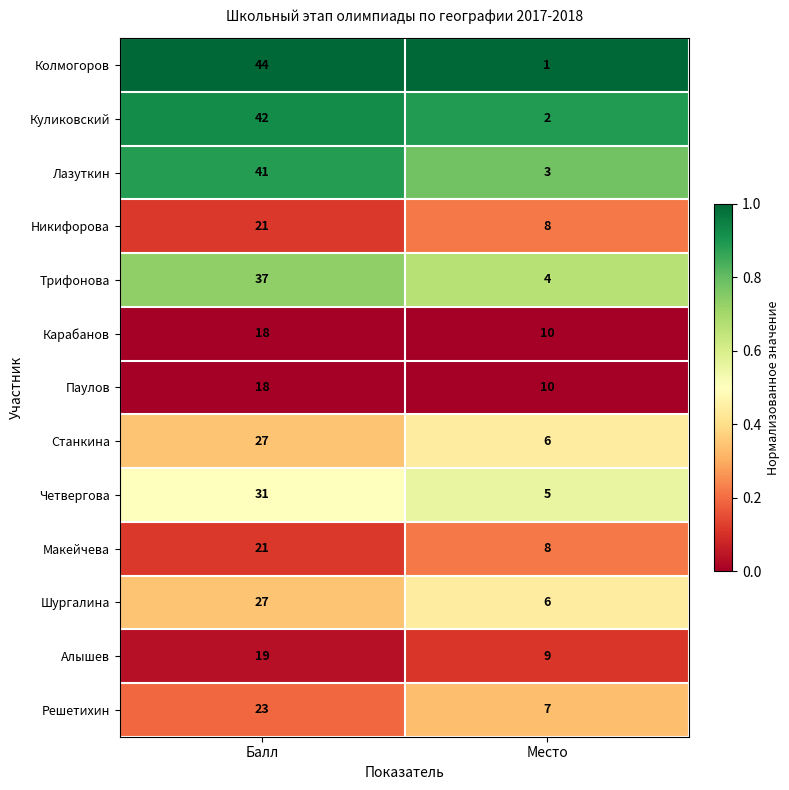

Reading left to right, transcribe all the data shown in this chart.

Колмогоров: Балл=44	Место=1
Куликовский: Балл=42	Место=2
Лазуткин: Балл=41	Место=3
Никифорова: Балл=21	Место=8
Трифонова: Балл=37	Место=4
Карабанов: Балл=18	Место=10
Паулов: Балл=18	Место=10
Станкина: Балл=27	Место=6
Четвергова: Балл=31	Место=5
Макейчева: Балл=21	Место=8
Шургалина: Балл=27	Место=6
Алышев: Балл=19	Место=9
Решетихин: Балл=23	Место=7